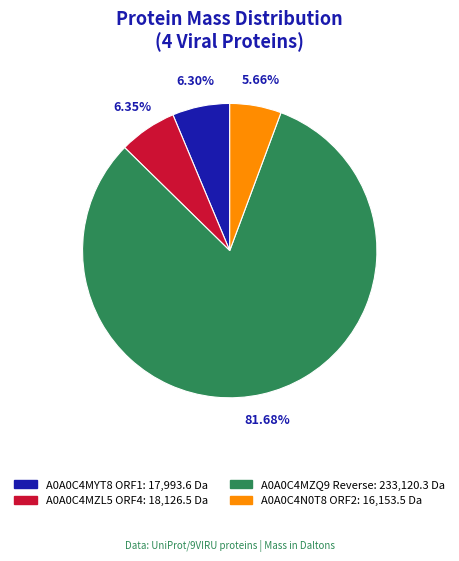

Between A0A0C4N0T8 ORF2 and A0A0C4MZQ9 Reverse, which is larger?

A0A0C4MZQ9 Reverse